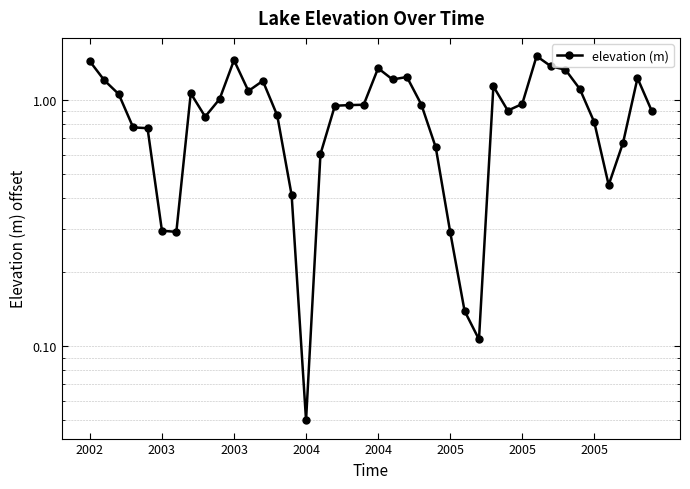

True or false: the data shows 1.0 at 23.

True